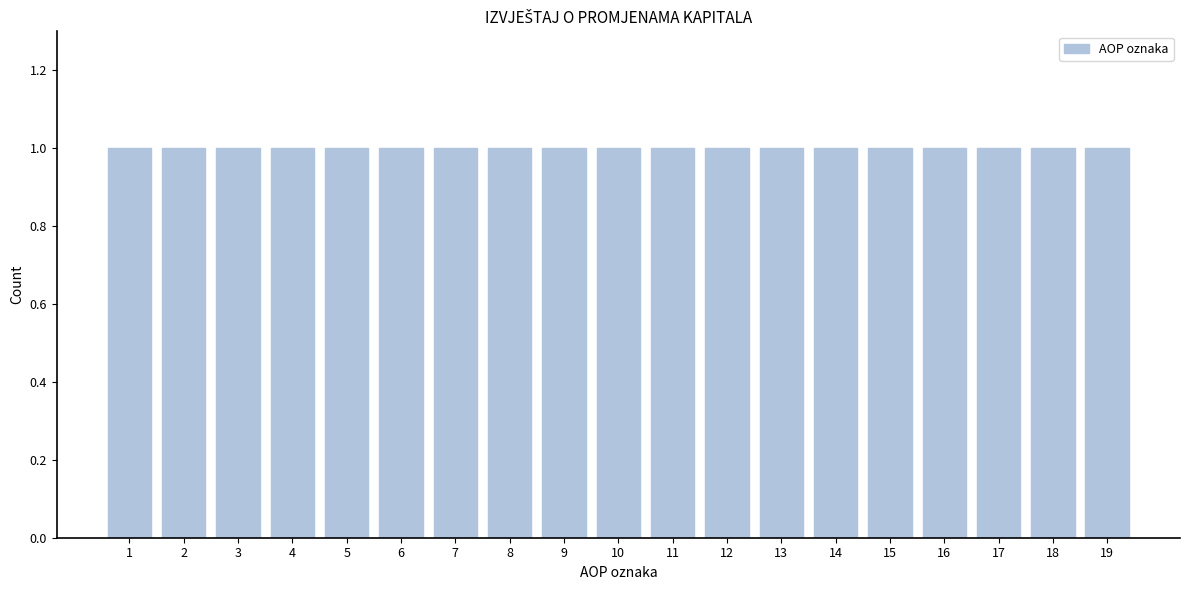

Reading left to right, list every bar in this chart as the range it spans on the x-axis followed by its height. The values are not printed on the chart, so give them approximately, as read against the axis.

0.5 to 1.5: 1
1.5 to 2.5: 1
2.5 to 3.5: 1
3.5 to 4.5: 1
4.5 to 5.5: 1
5.5 to 6.5: 1
6.5 to 7.5: 1
7.5 to 8.5: 1
8.5 to 9.5: 1
9.5 to 10.5: 1
10.5 to 11.5: 1
11.5 to 12.5: 1
12.5 to 13.5: 1
13.5 to 14.5: 1
14.5 to 15.5: 1
15.5 to 16.5: 1
16.5 to 17.5: 1
17.5 to 18.5: 1
18.5 to 19.5: 1